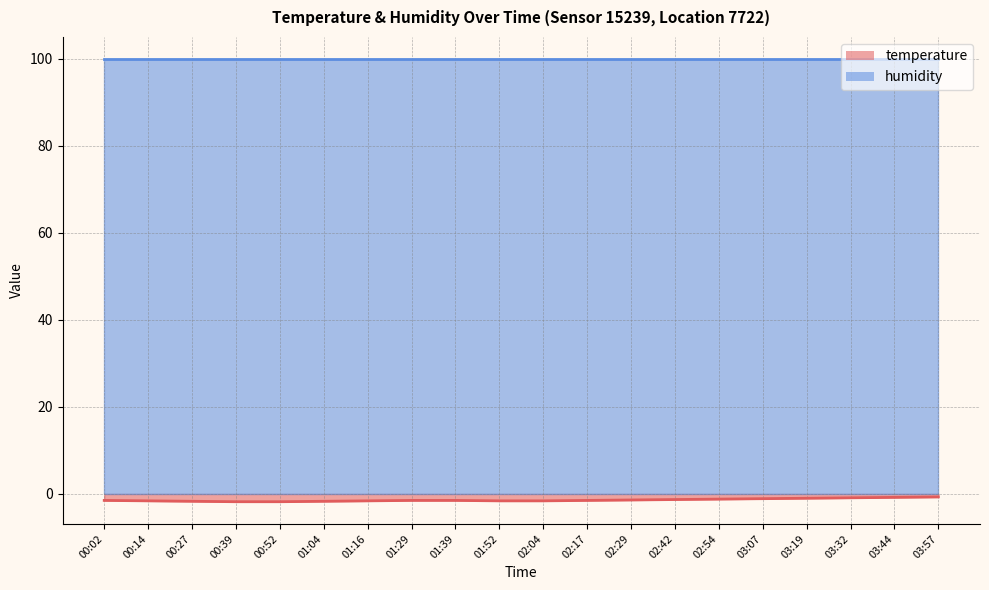

What is the sum of the values at 03:44 and 03:32?

-1.7